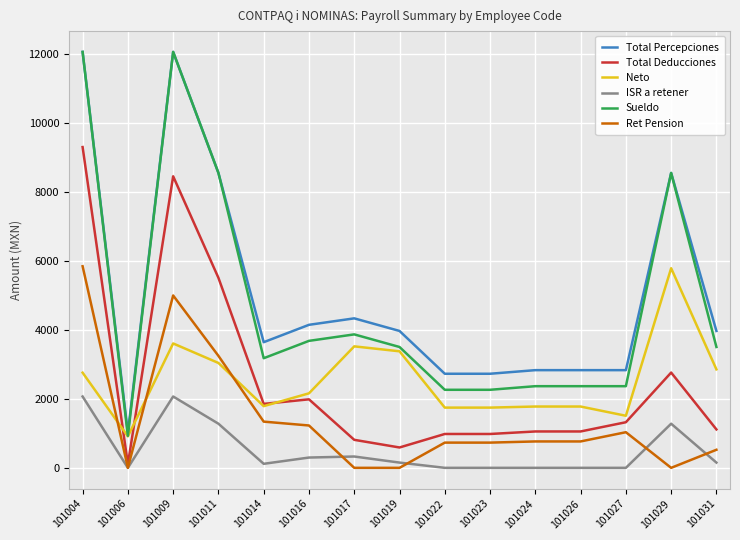

The value of Sueldo at 101031 is 1285.2. True or false?

False